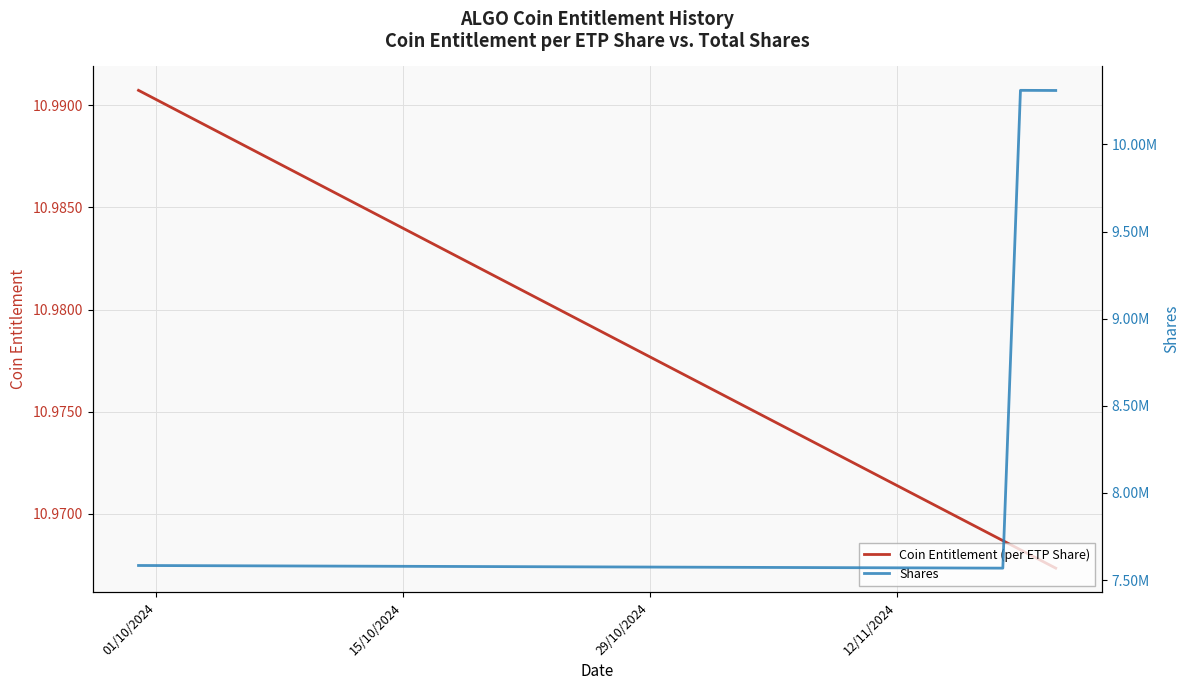

What is the smallest value displayed?

11.0